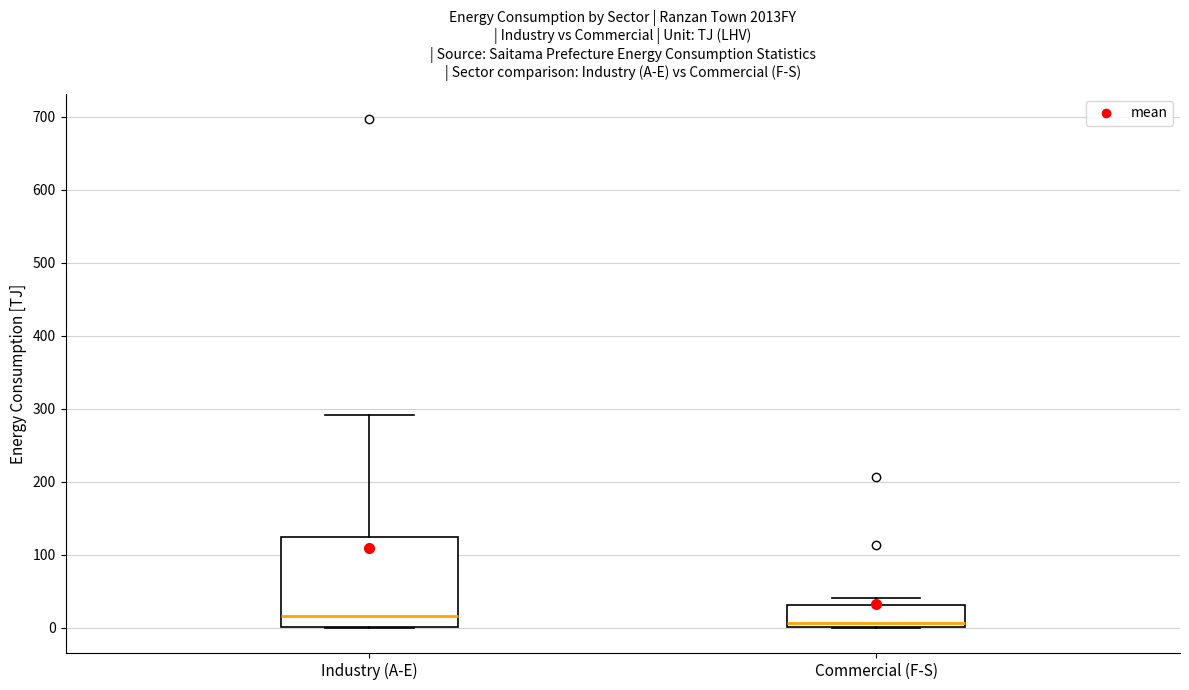

Reading left to right, read every box against the y-axis: the position of its median line, the range the box covers, and the ends of its whiskers. The values are not printed on the chart, so give them approximately, as read against the axis.

Industry (A-E): median 20, box 0 to 120, whiskers 0 to 290
Commercial (F-S): median 10, box 0 to 30, whiskers 0 to 40